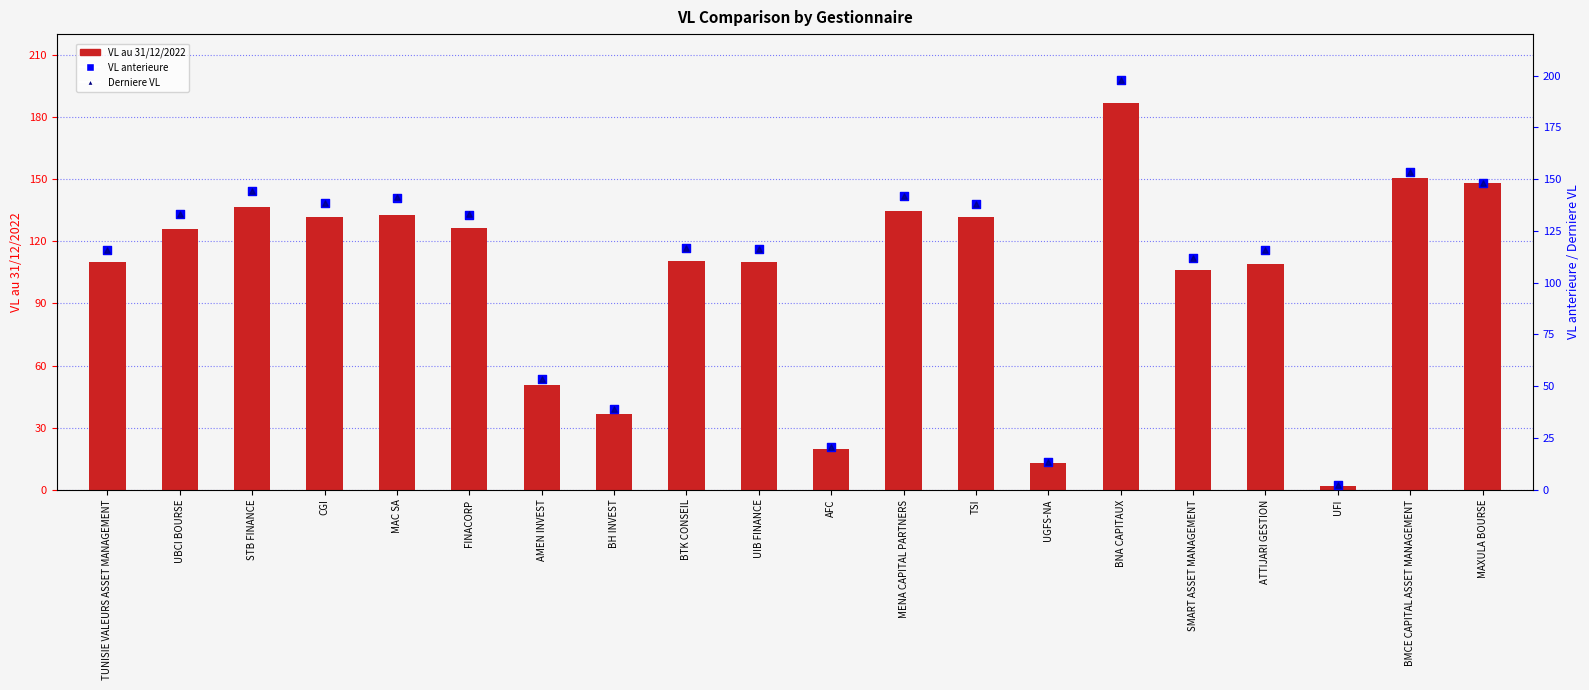

Which series has the largest total across all categories?

Derniere VL